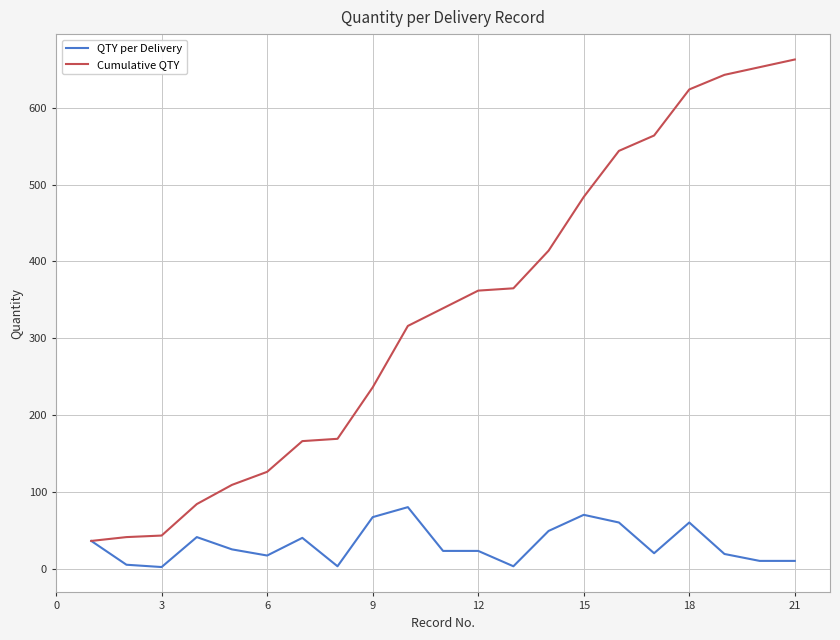

How many lines are shown in the chart?

2